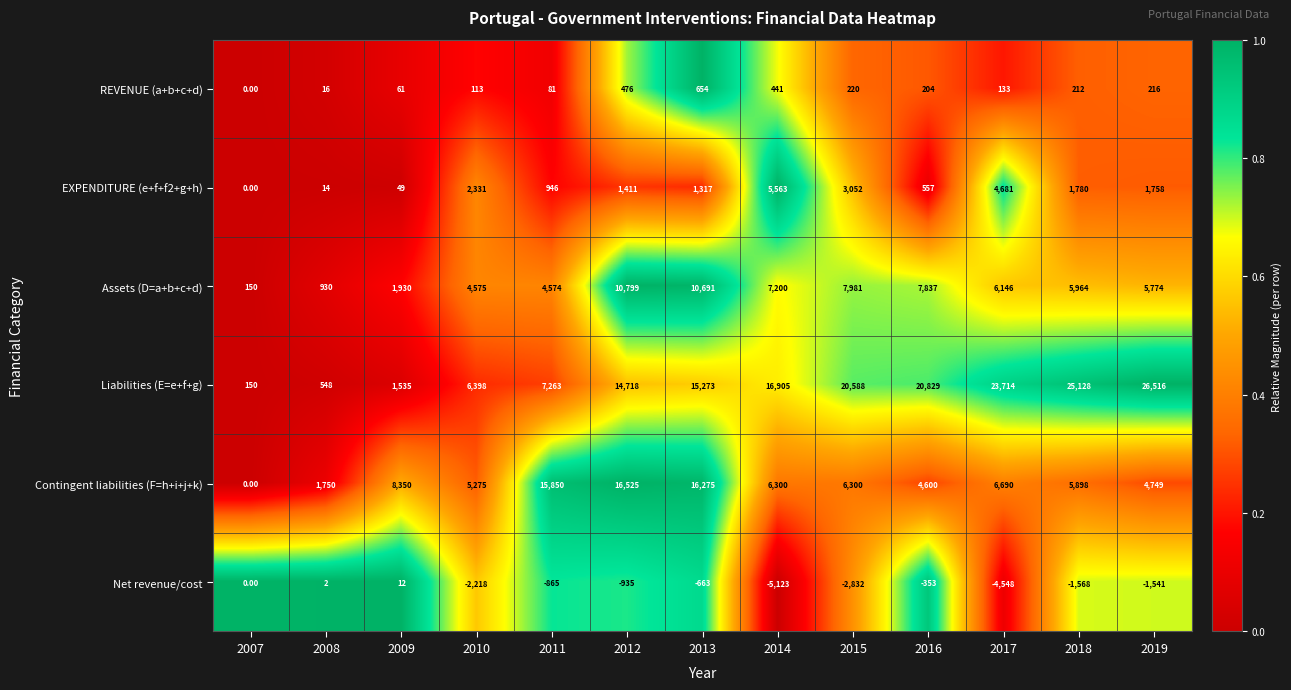

What is the difference between the highest and lowest values at 2008?

1748